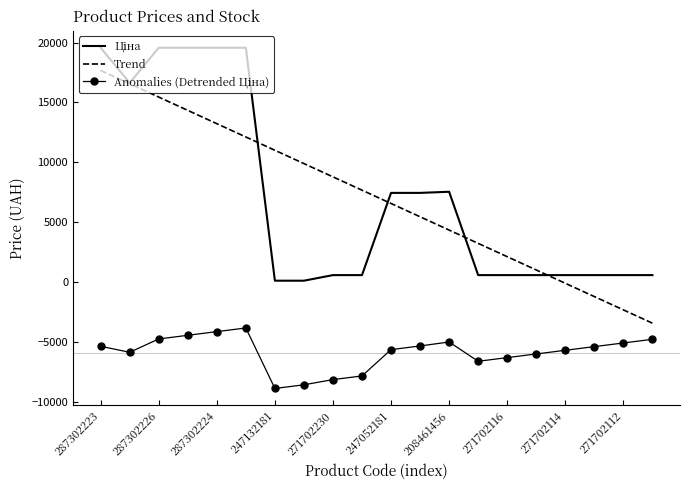

What is the greatest value displayed?

19564.9